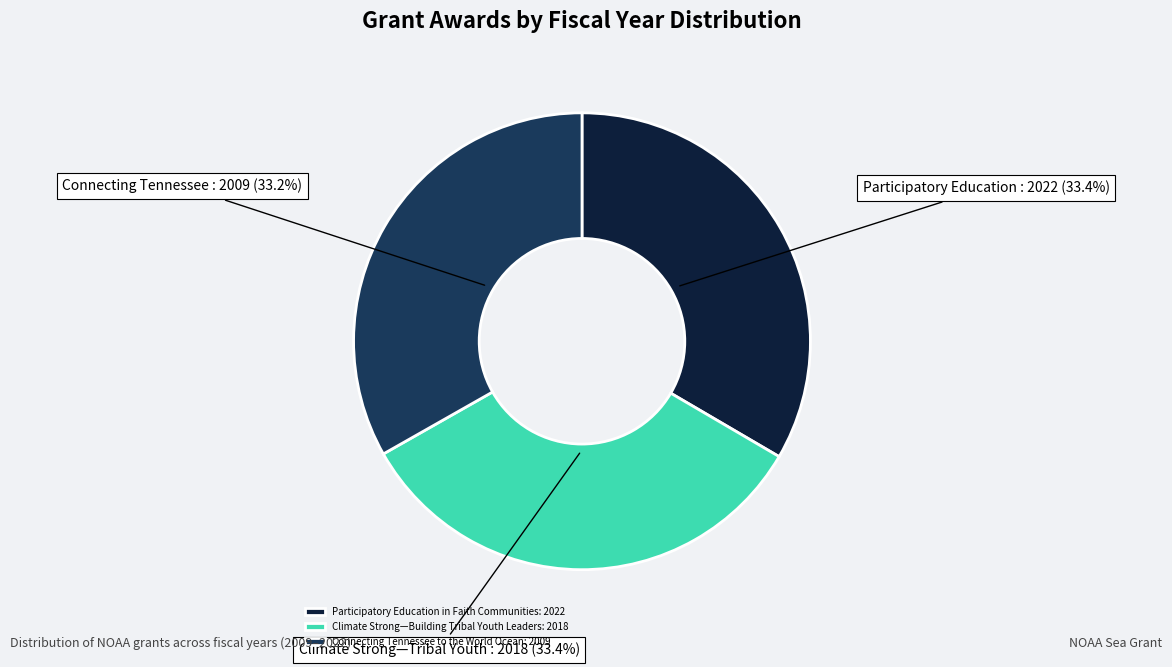

Is Participatory Education in Faith Communities: 2022 the majority of the pie?

No